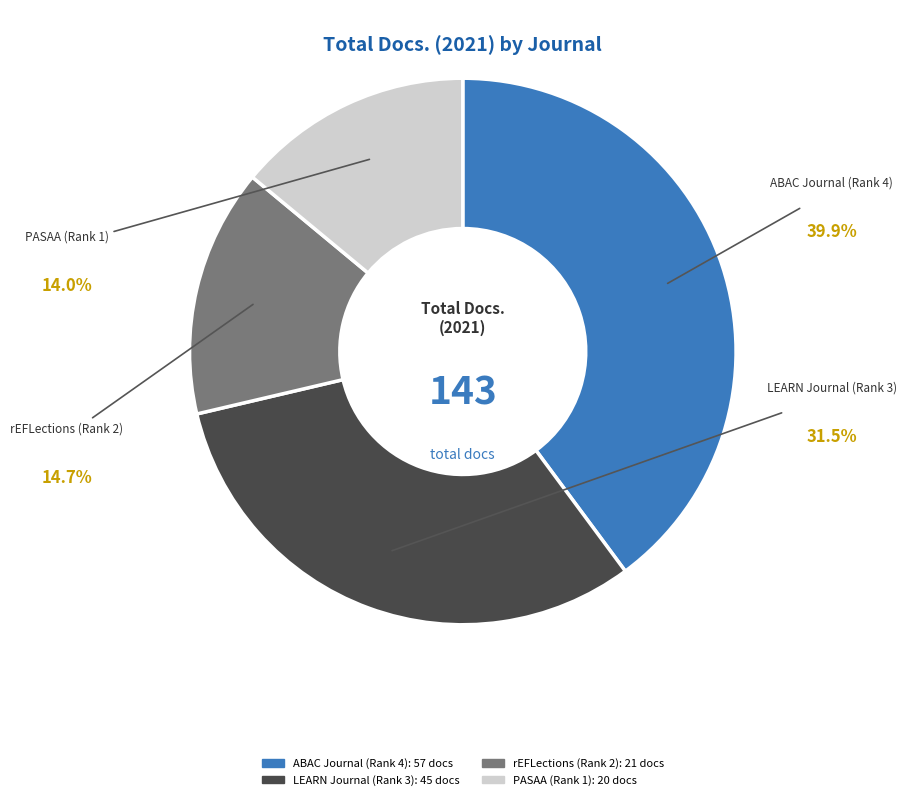

Rank the categories by value from highest to lowest.

ABAC Journal (Rank 4), LEARN Journal (Rank 3), rEFLections (Rank 2), PASAA (Rank 1)